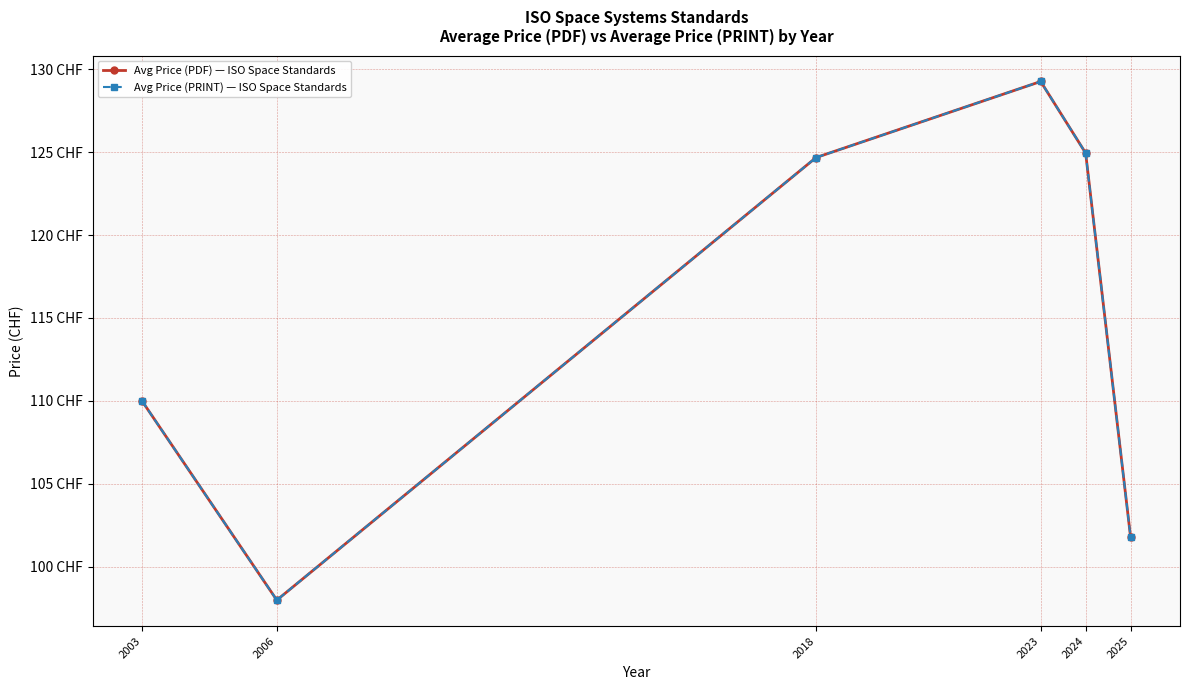

At which label does Avg Price (PDF) — ISO Space Standards reach its minimum?

2006